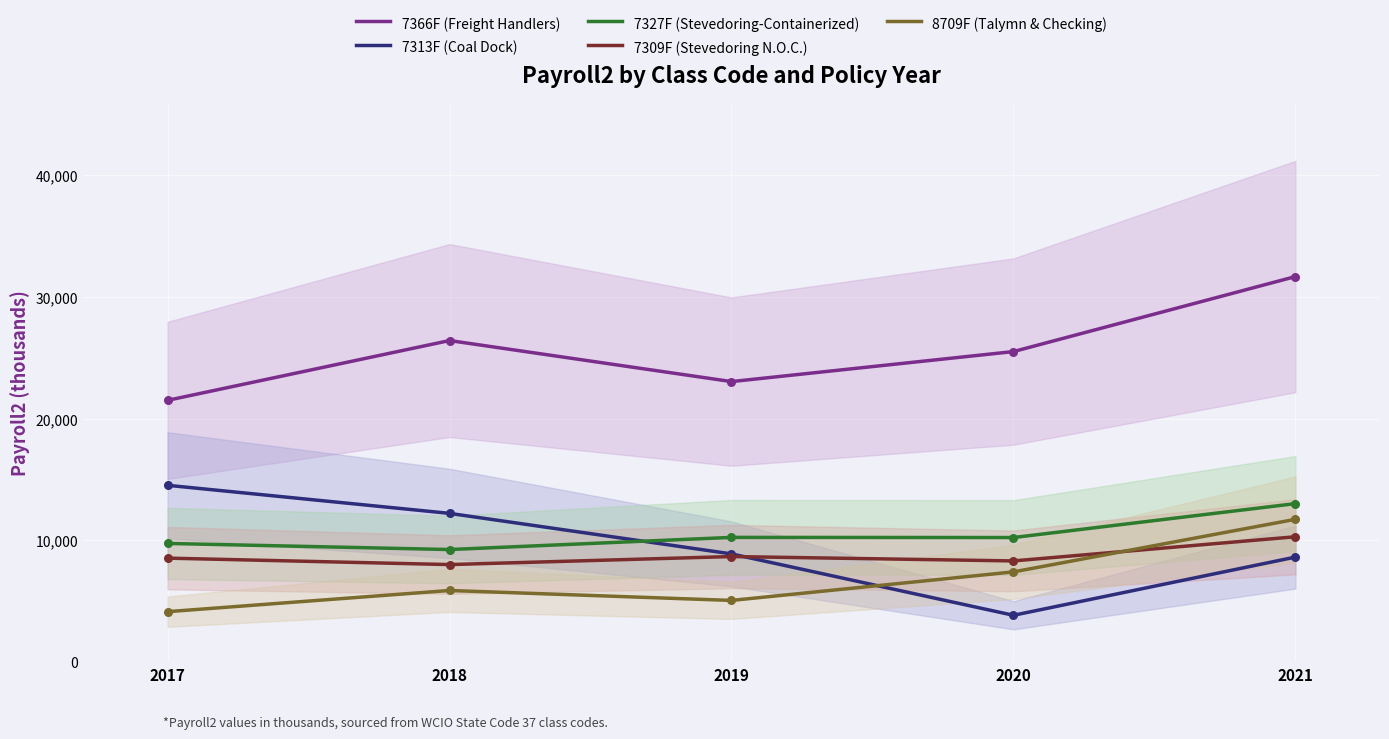

Which series has the largest Y range (max minus min)?

7313F (Coal Dock)